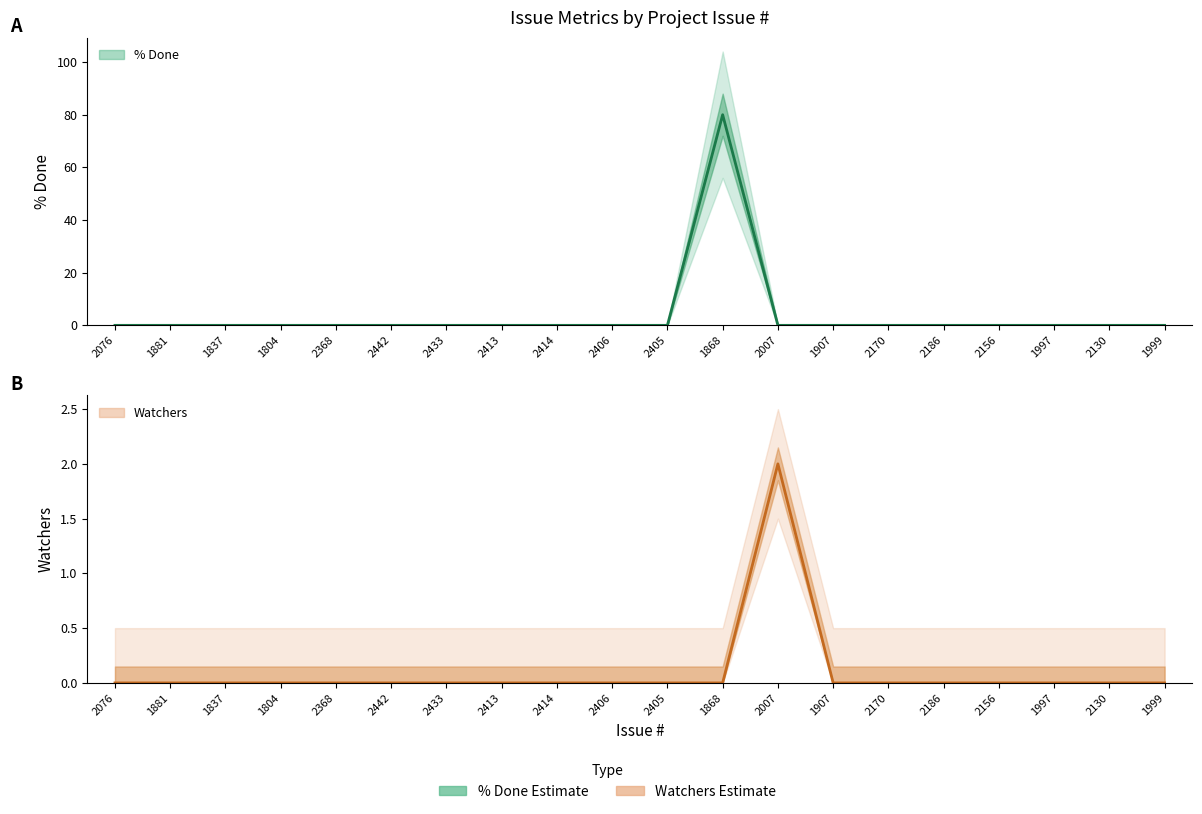

The % Done (estimate) series shows 80 at 1868. True or false?

True